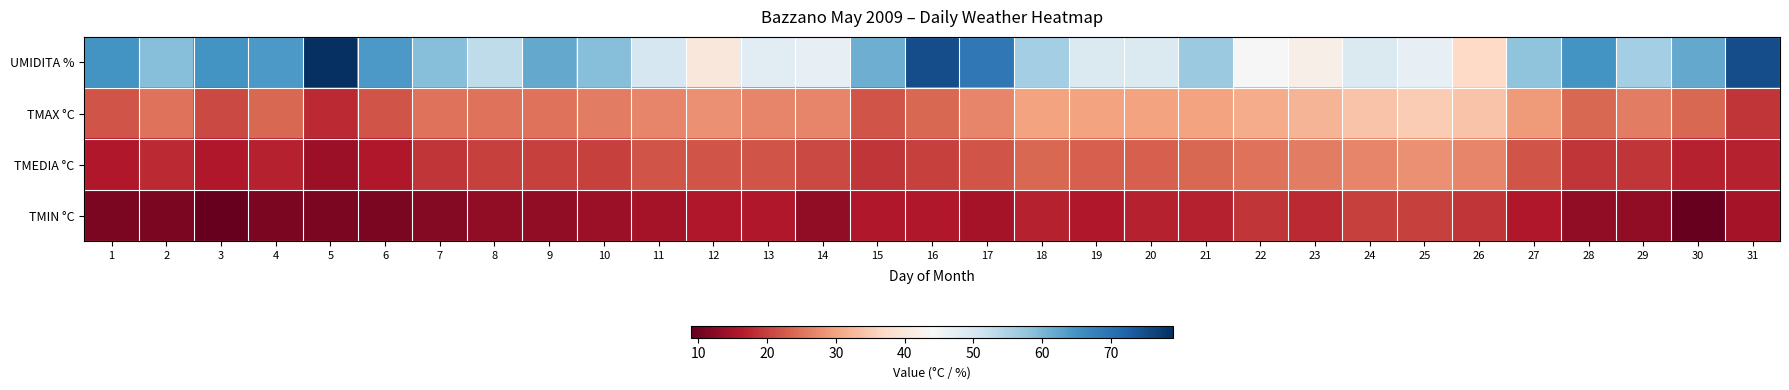

What is the total value across all series at 4?

116